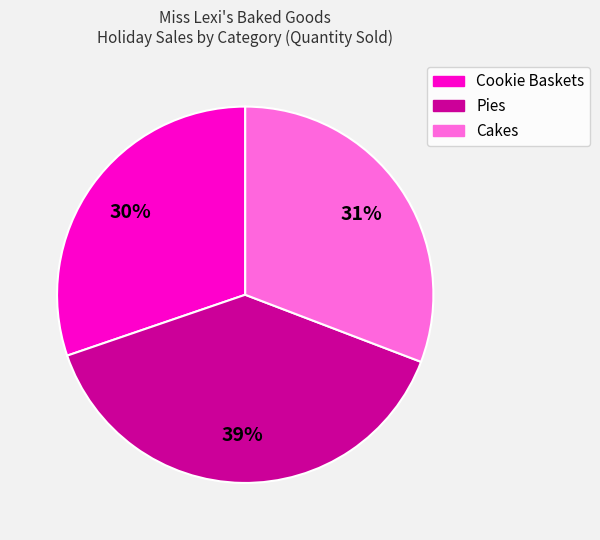

Which slice is the largest?

Pies